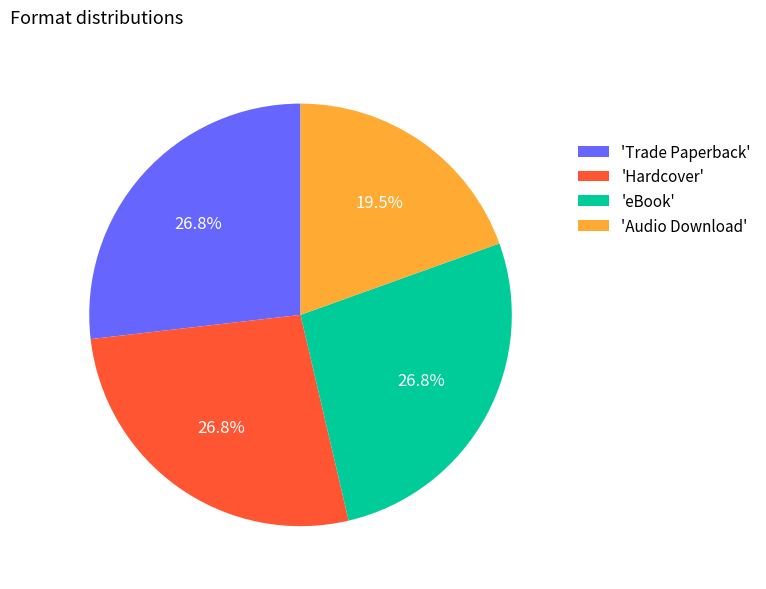

Combined, what portion of the pie is 'Hardcover' and 'Audio Download'?

46.3%